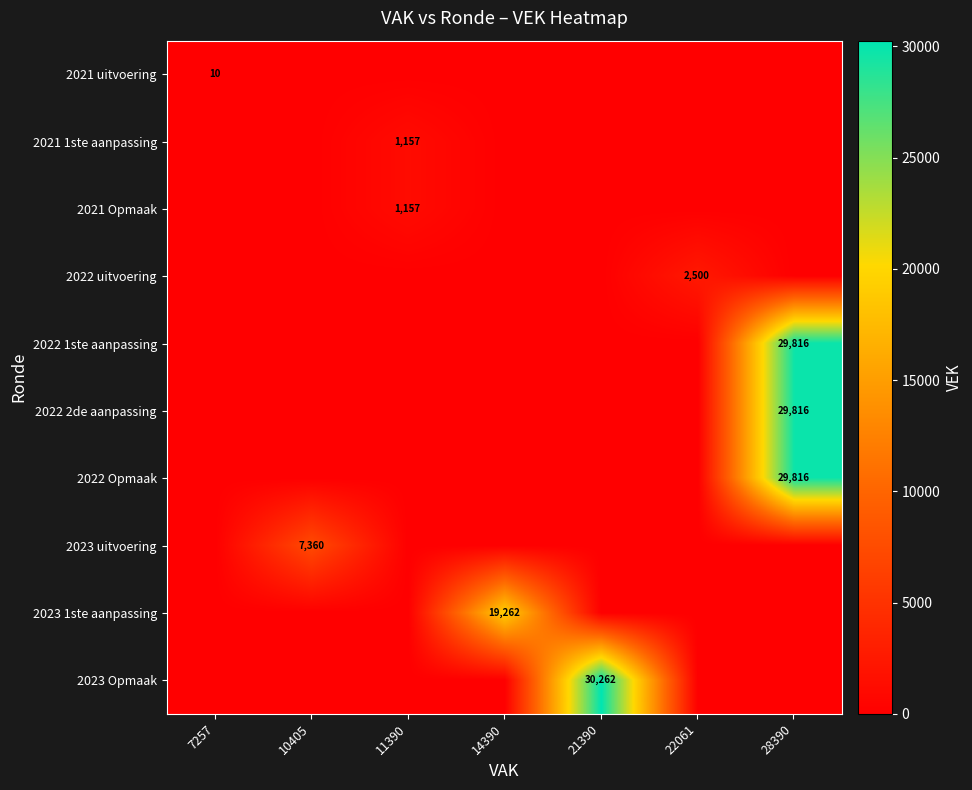

The value of 2021 Opmaak at 7257 is -581. True or false?

False